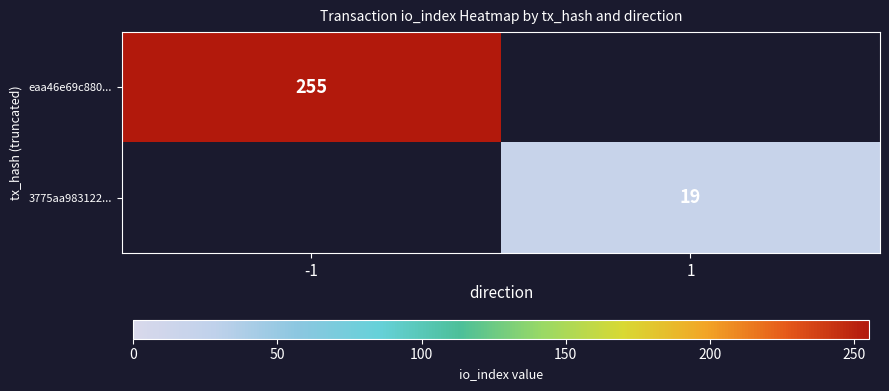

The value of eaa46e69c880... at -1 is 255. True or false?

True